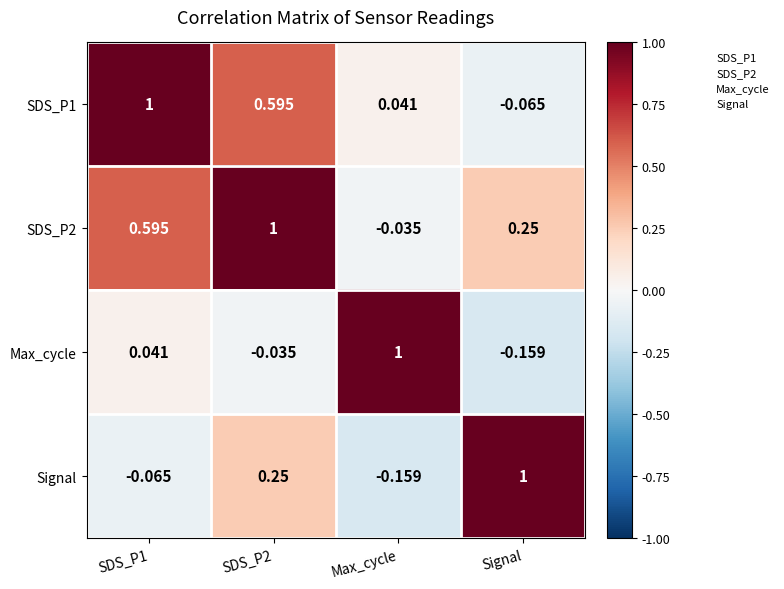

At which label is SDS_P2 closest to 0?

Max_cycle